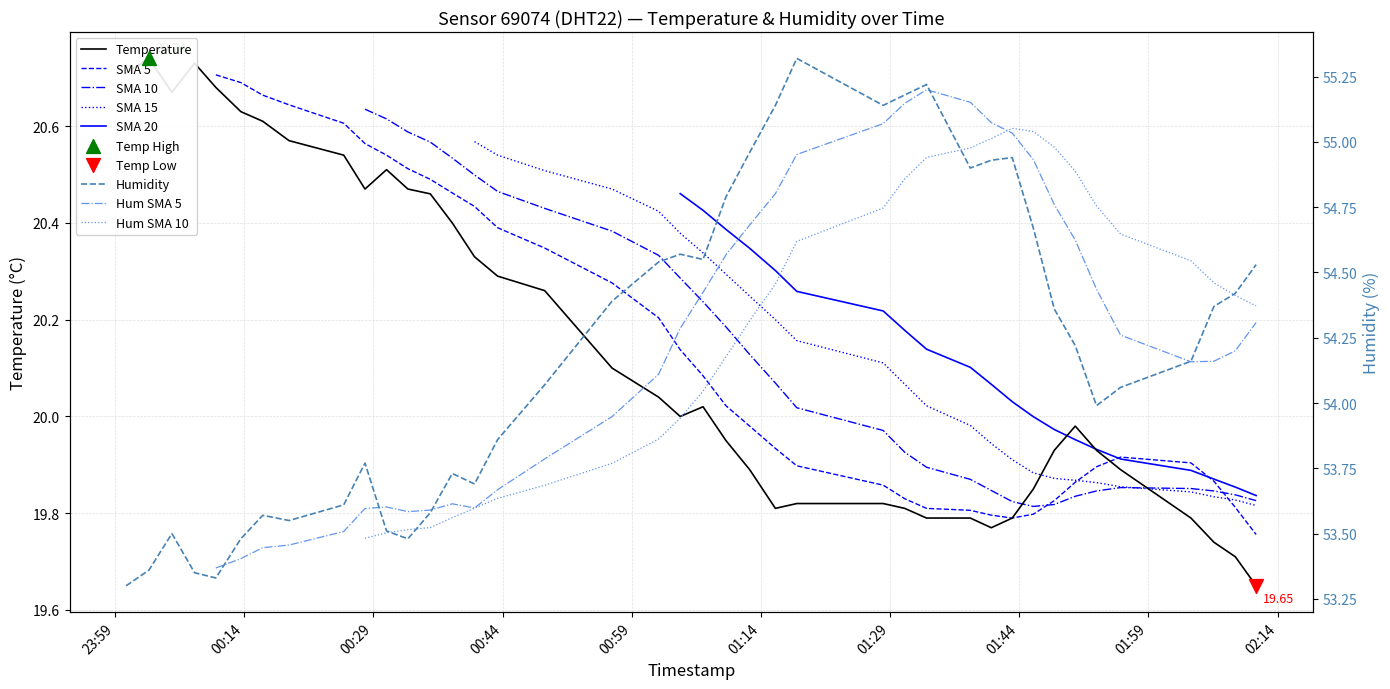

Which series contains the highest Y value?

humidity